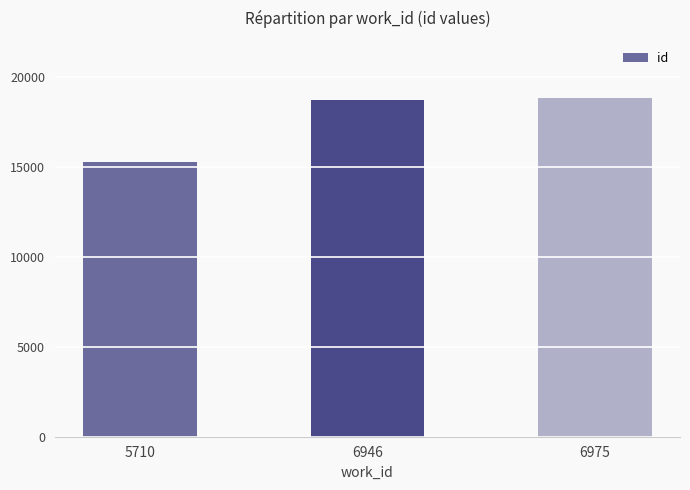

What is the value of the 3rd bar from the left?

18802